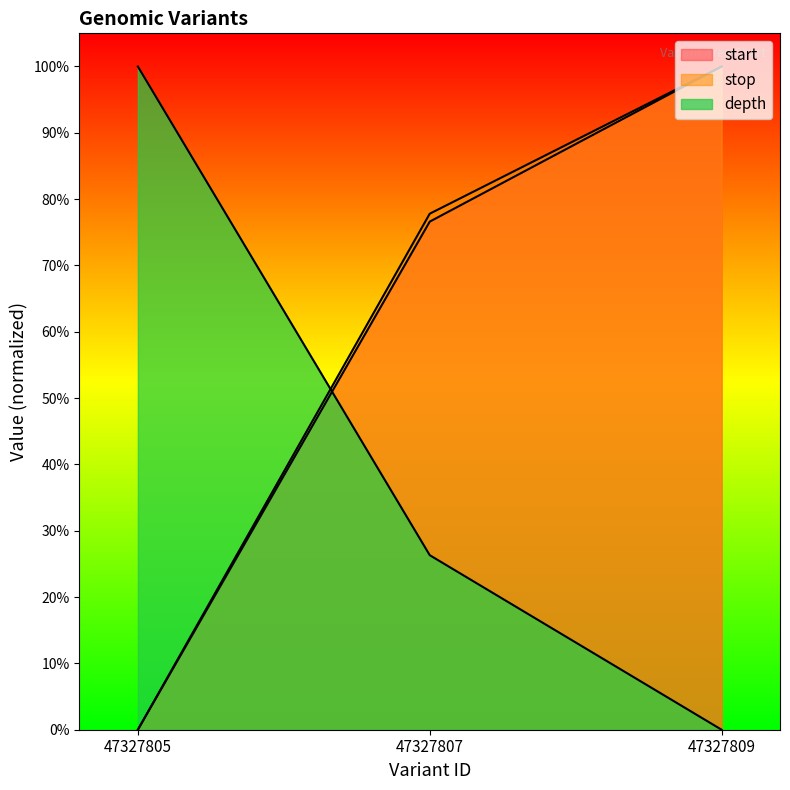

What is the value of the start point at the 2nd from the left?

0.8